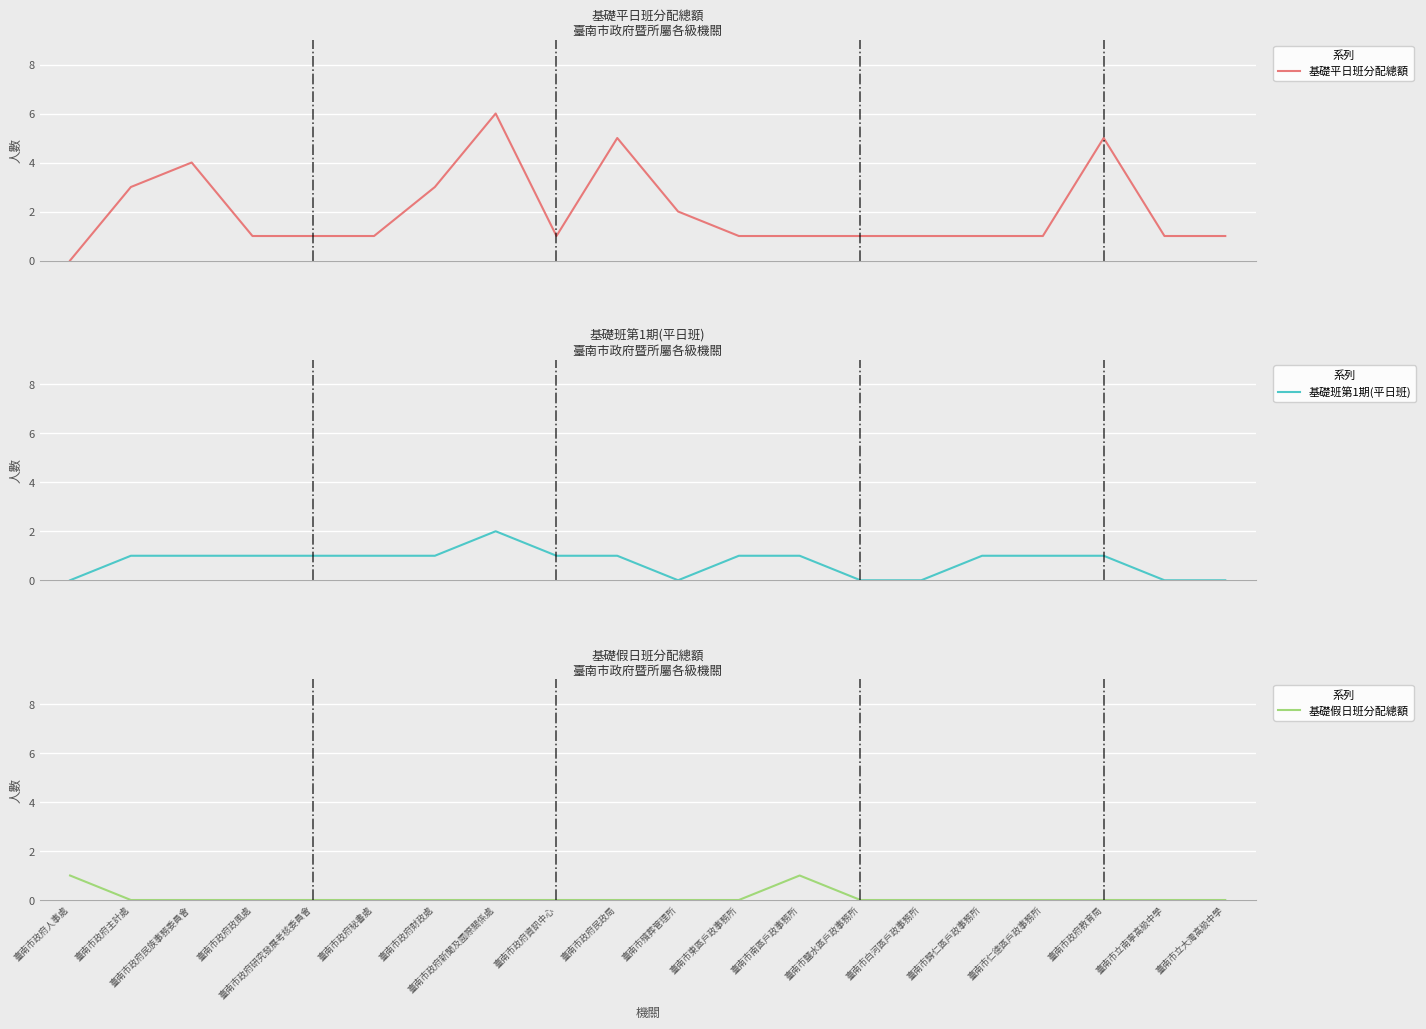

Reading left to right, transcribe all the data shown in this chart.

基礎平日班分配總額: 臺南市政府人事處=0	臺南市政府主計處=3	臺南市政府民族事務委員會=4	臺南市政府政風處=1	臺南市政府研究發展考核委員會=1	臺南市政府秘書處=1	臺南市政府財政處=3	臺南市政府新聞及國際關係處=6	臺南市政府資訊中心=1	臺南市政府民政局=5	臺南市殯葬管理所=2	臺南市東區戶政事務所=1	臺南市南區戶政事務所=1	臺南市鹽水區戶政事務所=1	臺南市白河區戶政事務所=1	臺南市歸仁區戶政事務所=1	臺南市仁德區戶政事務所=1	臺南市政府教育局=5	臺南市立南寧高級中學=1	臺南市立大灣高級中學=1
基礎班第1期(平日班): 臺南市政府人事處=0	臺南市政府主計處=1	臺南市政府民族事務委員會=1	臺南市政府政風處=1	臺南市政府研究發展考核委員會=1	臺南市政府秘書處=1	臺南市政府財政處=1	臺南市政府新聞及國際關係處=2	臺南市政府資訊中心=1	臺南市政府民政局=1	臺南市殯葬管理所=0	臺南市東區戶政事務所=1	臺南市南區戶政事務所=1	臺南市鹽水區戶政事務所=0	臺南市白河區戶政事務所=0	臺南市歸仁區戶政事務所=1	臺南市仁德區戶政事務所=1	臺南市政府教育局=1	臺南市立南寧高級中學=0	臺南市立大灣高級中學=0
基礎假日班分配總額: 臺南市政府人事處=1	臺南市政府主計處=0	臺南市政府民族事務委員會=0	臺南市政府政風處=0	臺南市政府研究發展考核委員會=0	臺南市政府秘書處=0	臺南市政府財政處=0	臺南市政府新聞及國際關係處=0	臺南市政府資訊中心=0	臺南市政府民政局=0	臺南市殯葬管理所=0	臺南市東區戶政事務所=0	臺南市南區戶政事務所=1	臺南市鹽水區戶政事務所=0	臺南市白河區戶政事務所=0	臺南市歸仁區戶政事務所=0	臺南市仁德區戶政事務所=0	臺南市政府教育局=0	臺南市立南寧高級中學=0	臺南市立大灣高級中學=0